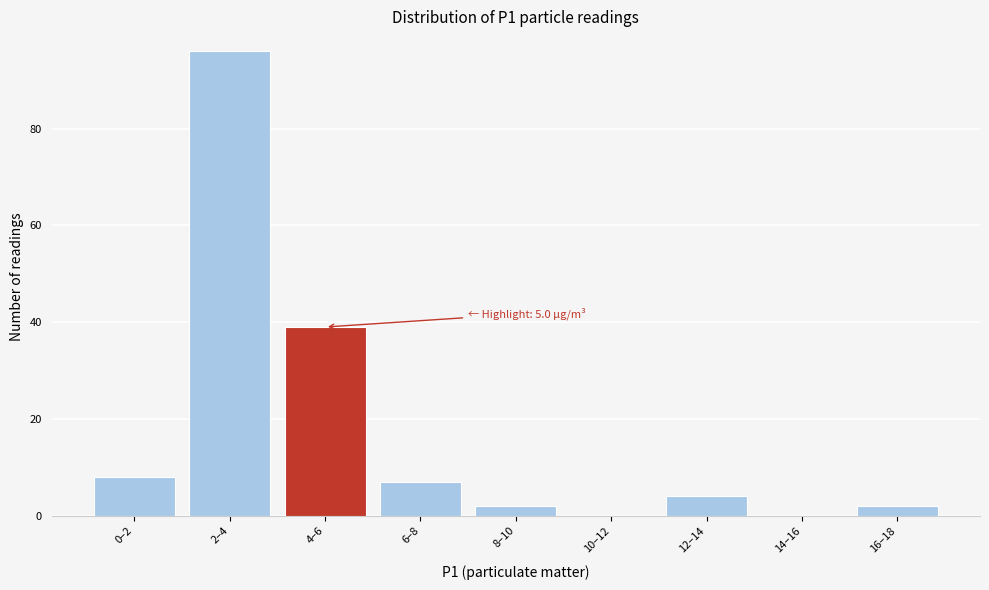

Reading left to right, transcribe all the data shown in this chart.

0–2=8	2–4=96	4–6=39	6–8=7	8–10=2	10–12=0	12–14=4	14–16=0	16–18=2